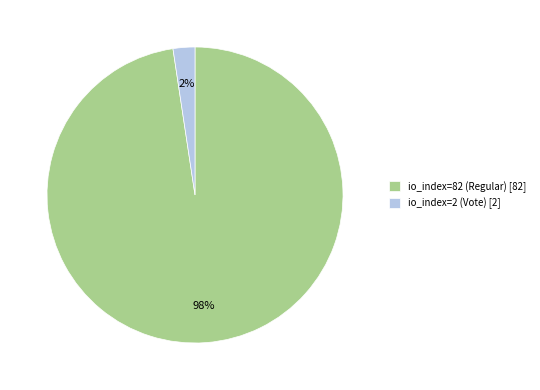

Between io_index=82 (Regular) [82] and io_index=2 (Vote) [2], which is larger?

io_index=82 (Regular) [82]